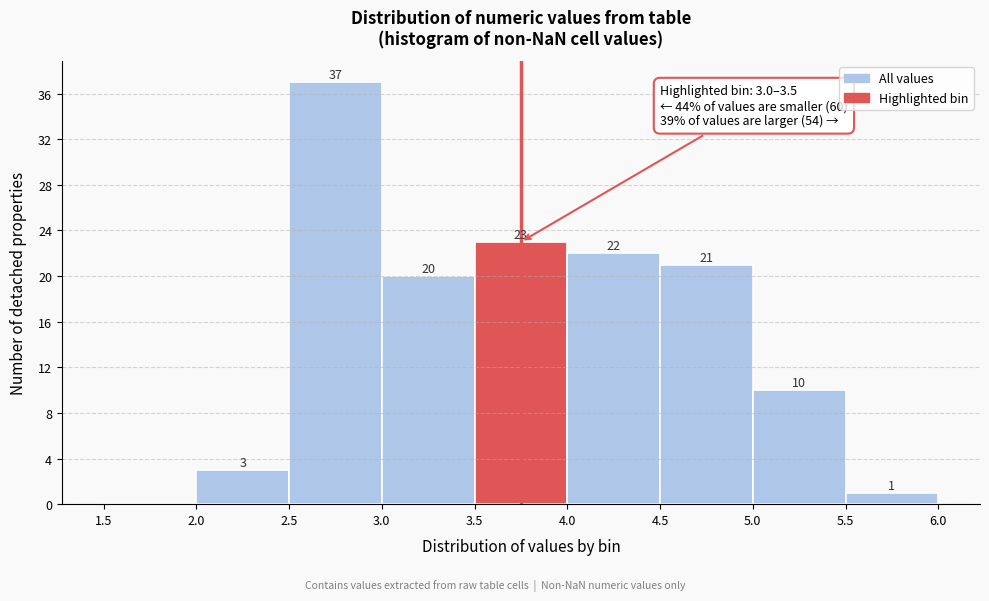

Which range on the x-axis has the tallest bar?

2.5 to 3.0